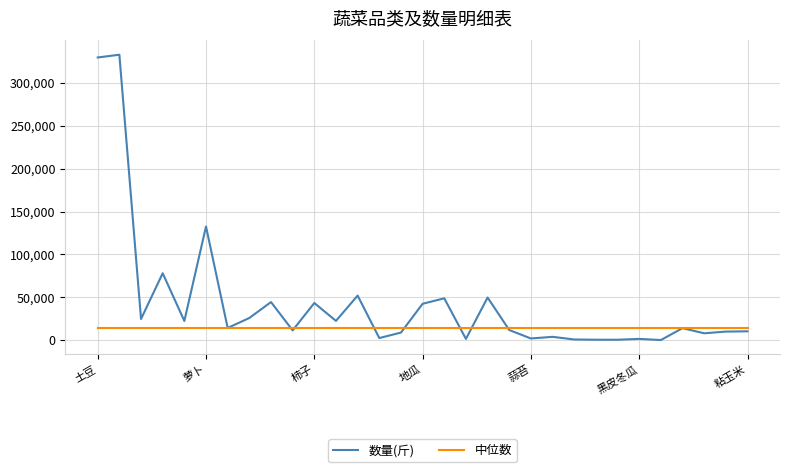

Which series has the largest total across all categories?

数量(斤)